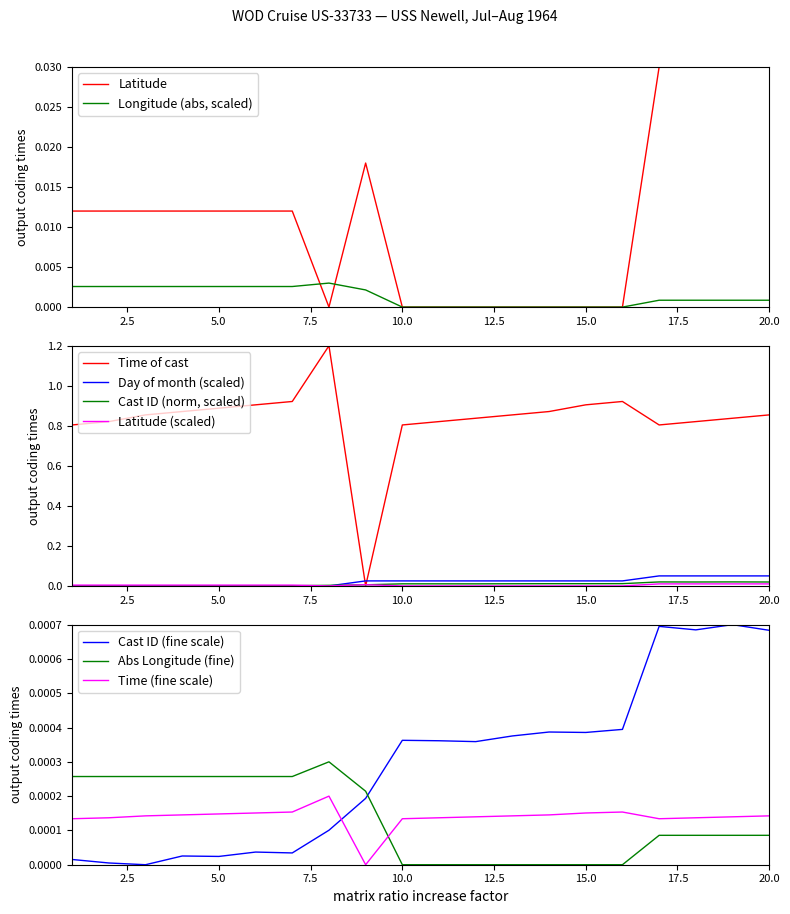

What is the highest value of the Time of cast series?

1.2